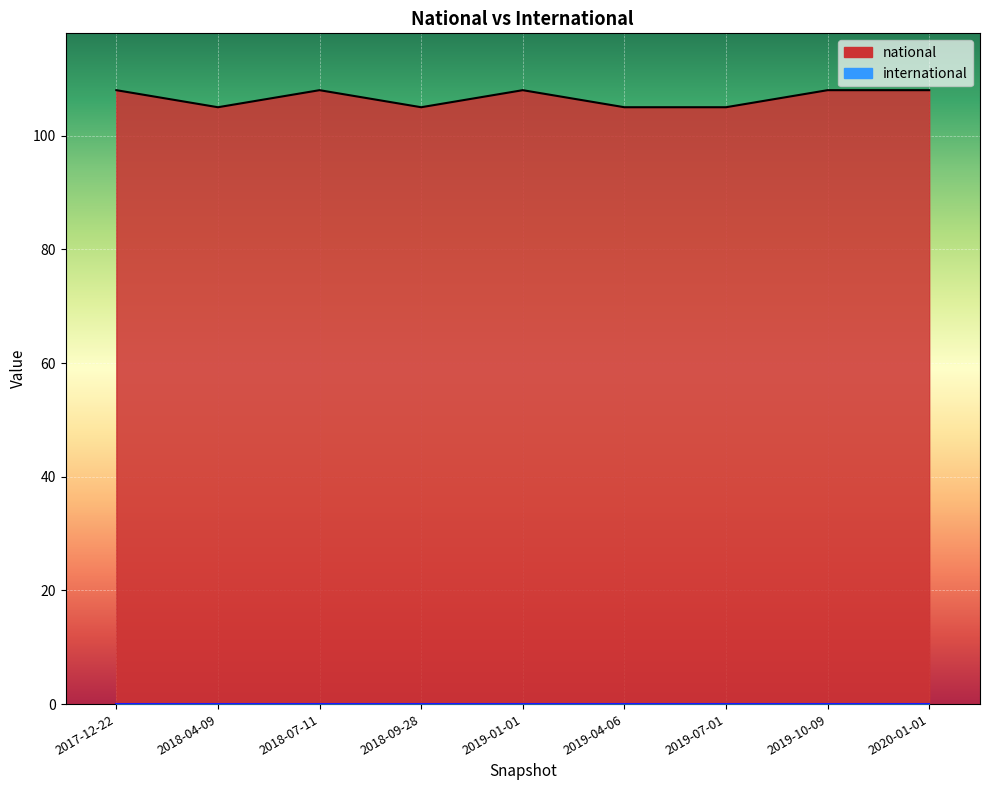

What is the approximate value at 2018-04-09?

105